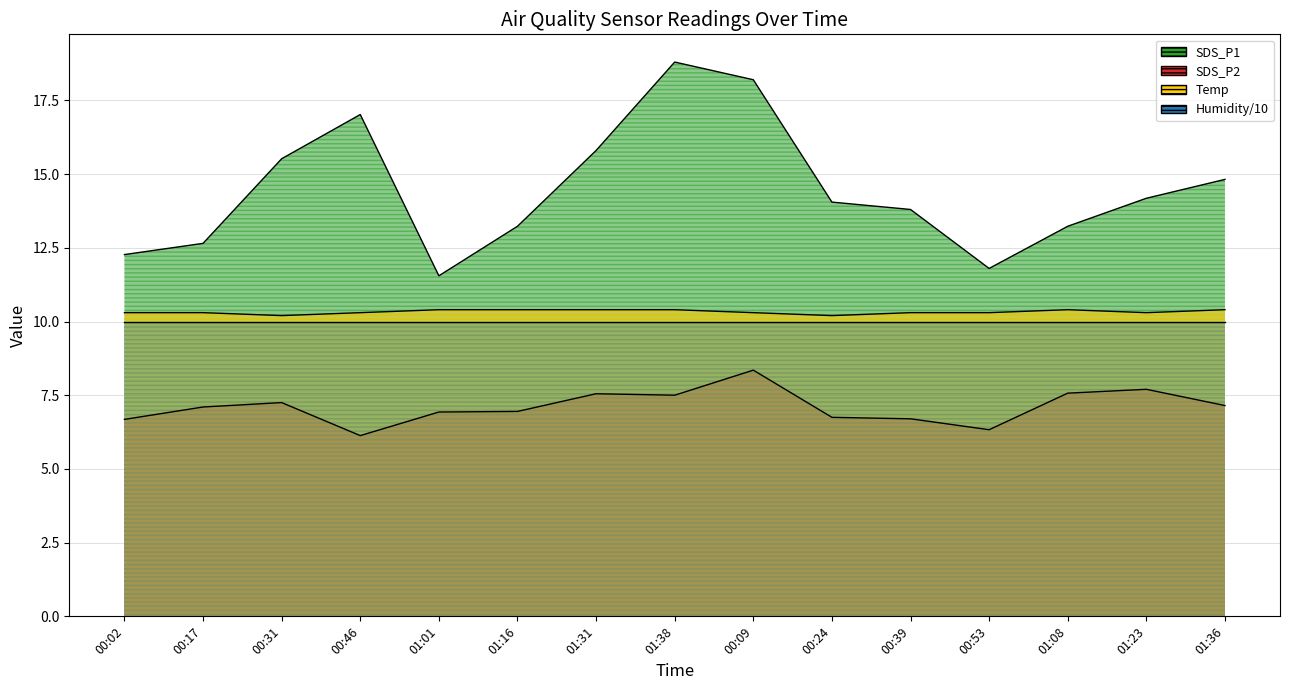

At which category does Temp reach its first local valley?

00:31